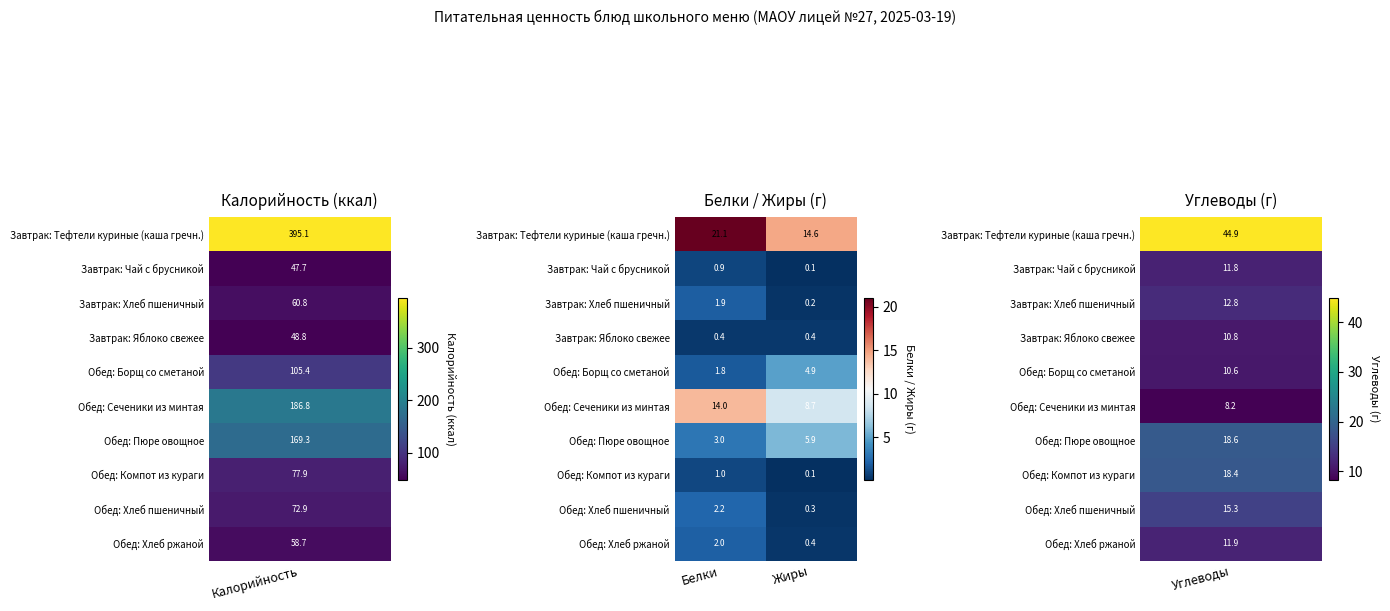

What value does the Обед: Борщ со сметаной series have at Жиры?

4.9